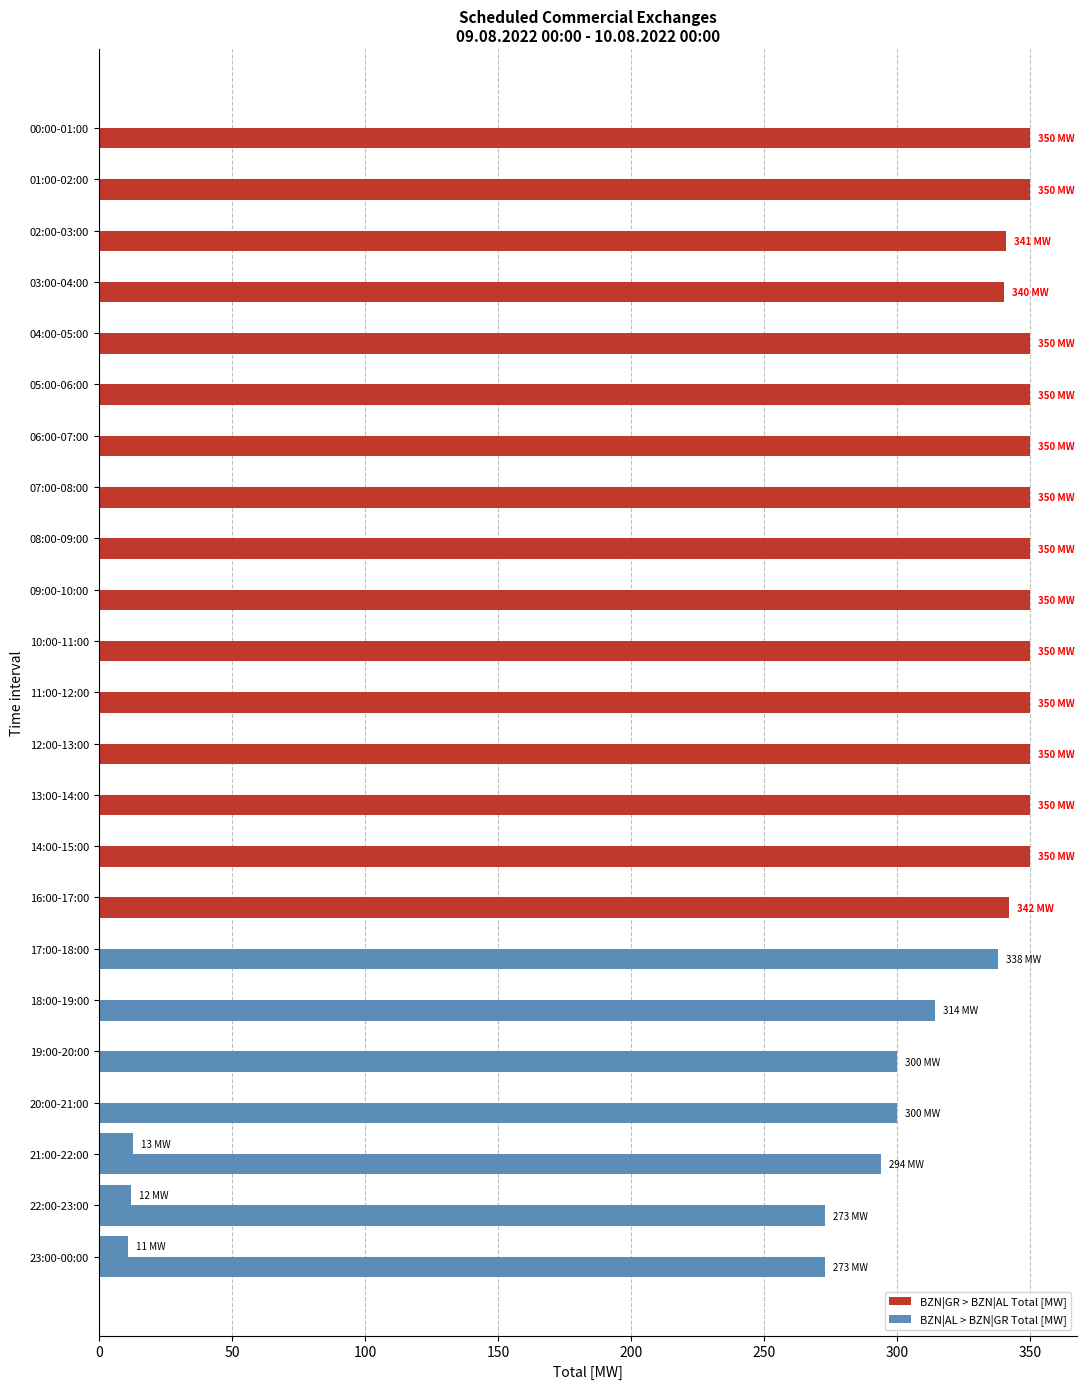

Count the number of data series in this chart.

2